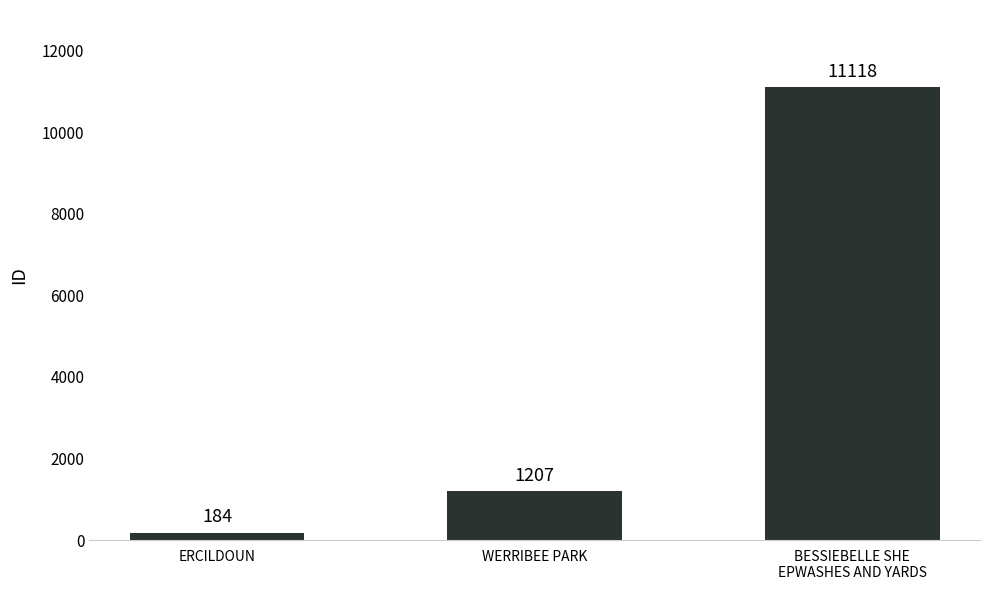

Does the chart contain stacked bars?

No